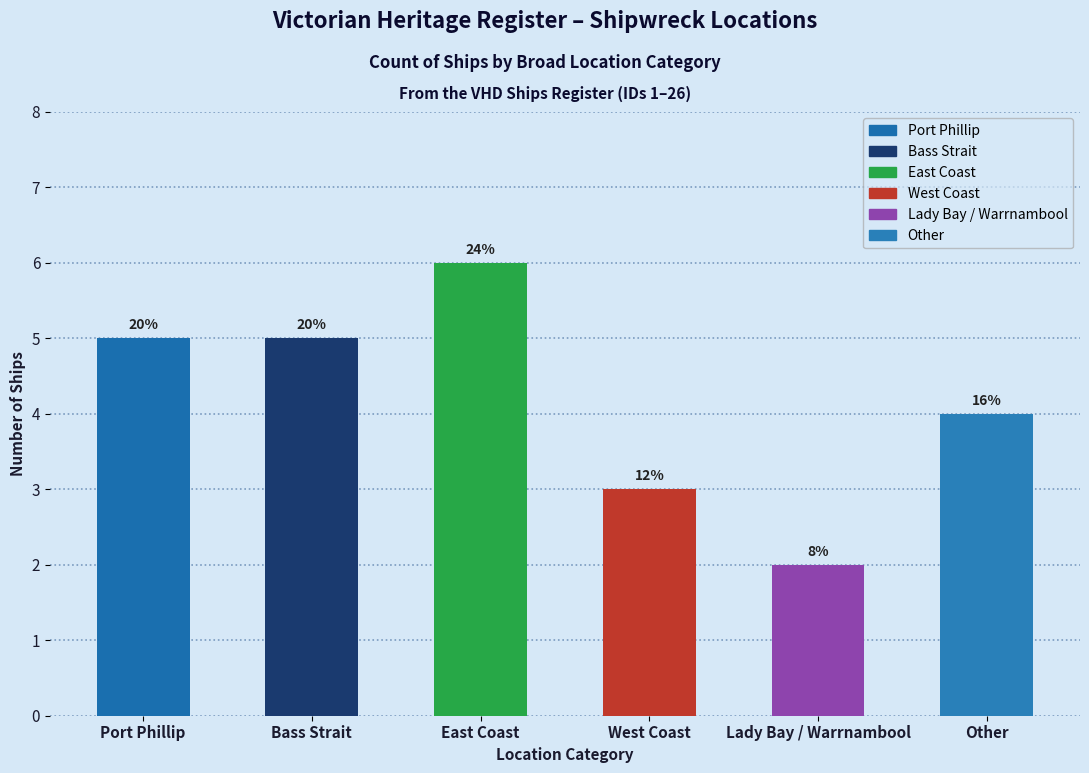

Which has a higher value, West Coast or Bass Strait?

Bass Strait